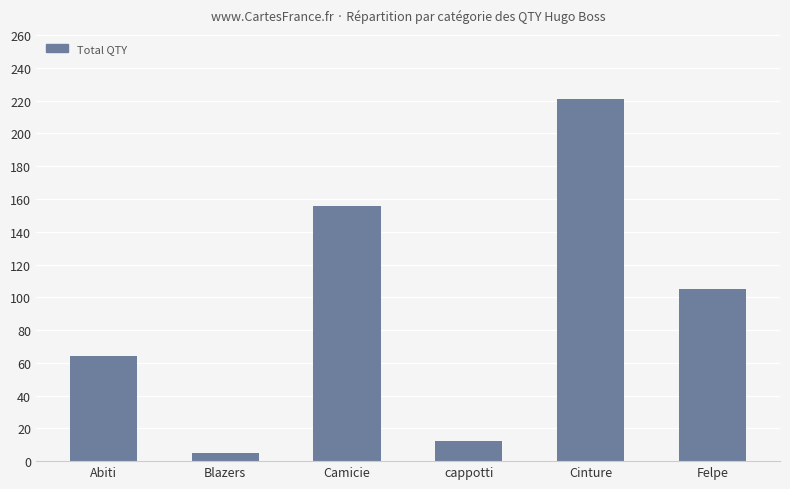

True or false: the data shows 324 at Cinture.

False